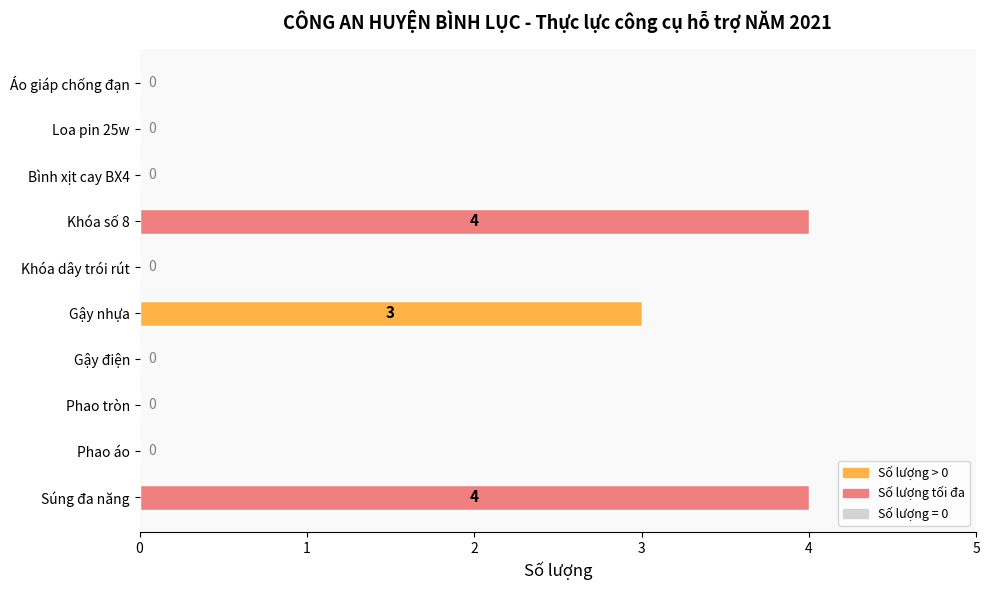

How many data points does each series have?

10